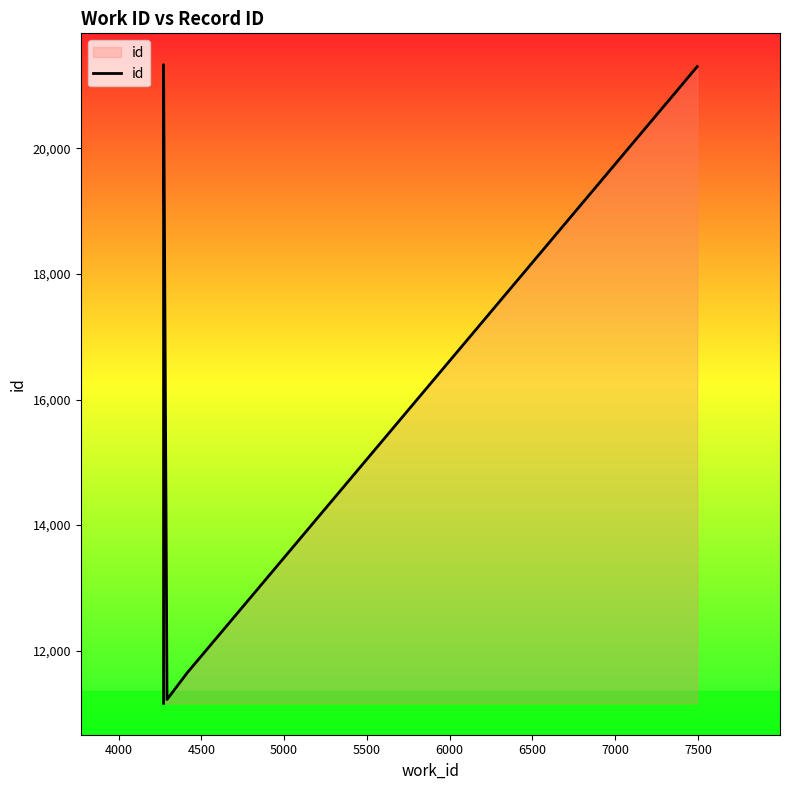

What is the value of the 1st point from the left?

11160